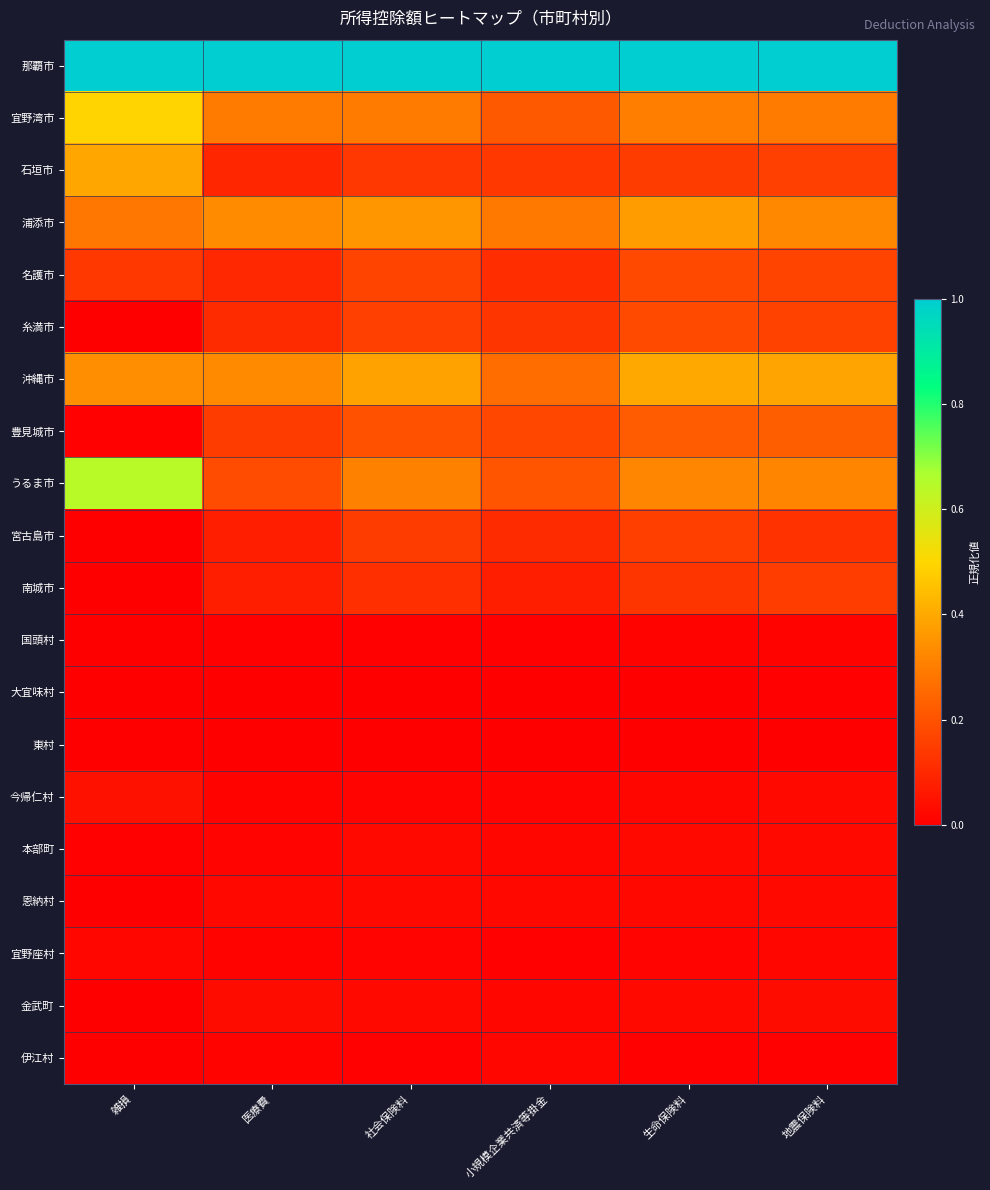

At how many categories does at least one series exceed 0?

6